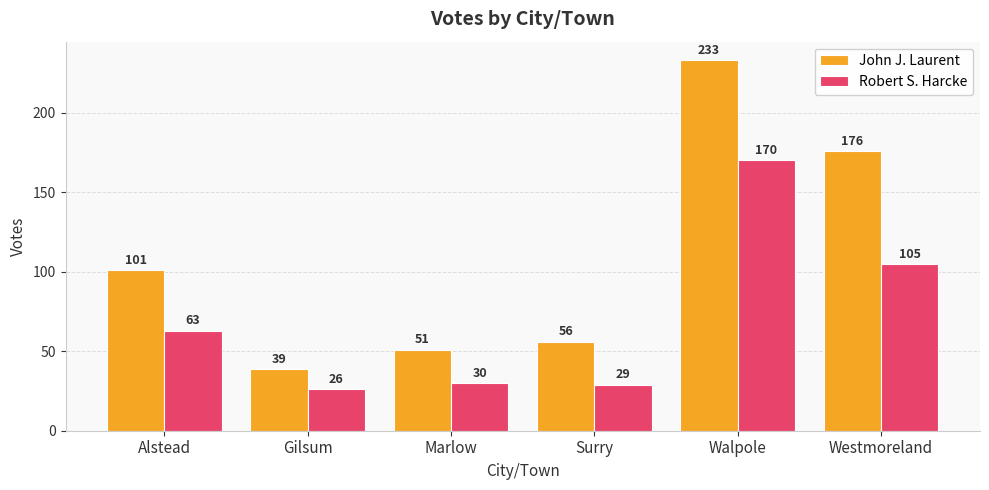

Is it true that Robert S. Harcke equals 105 at Westmoreland?

True